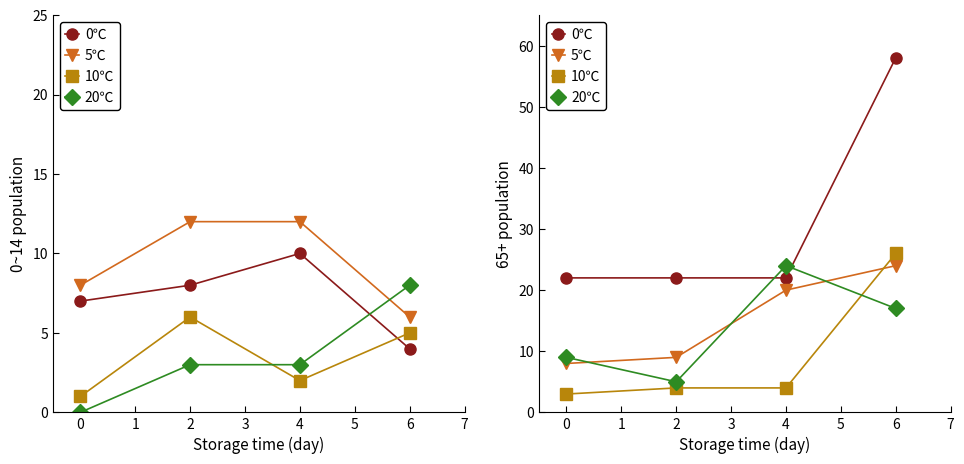

What is the sum of all 20℃ values?

55